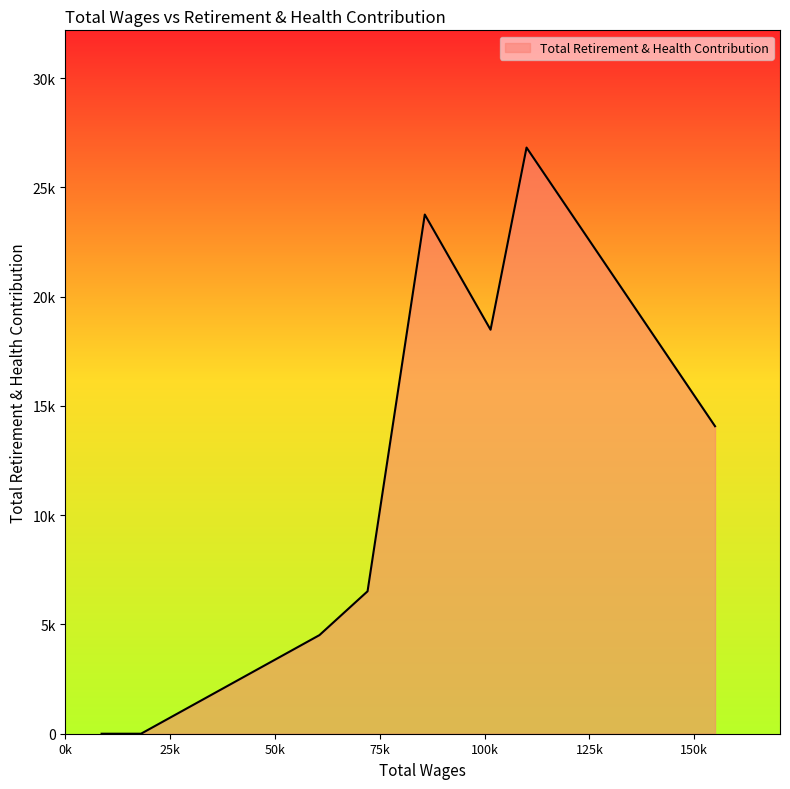

Is this an area chart (filled region under the line)?

Yes